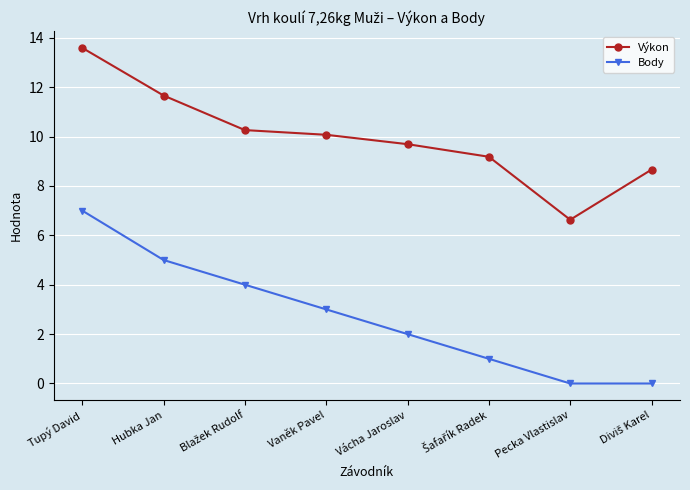

At which category is the sum across all series the highest?

Tupý David